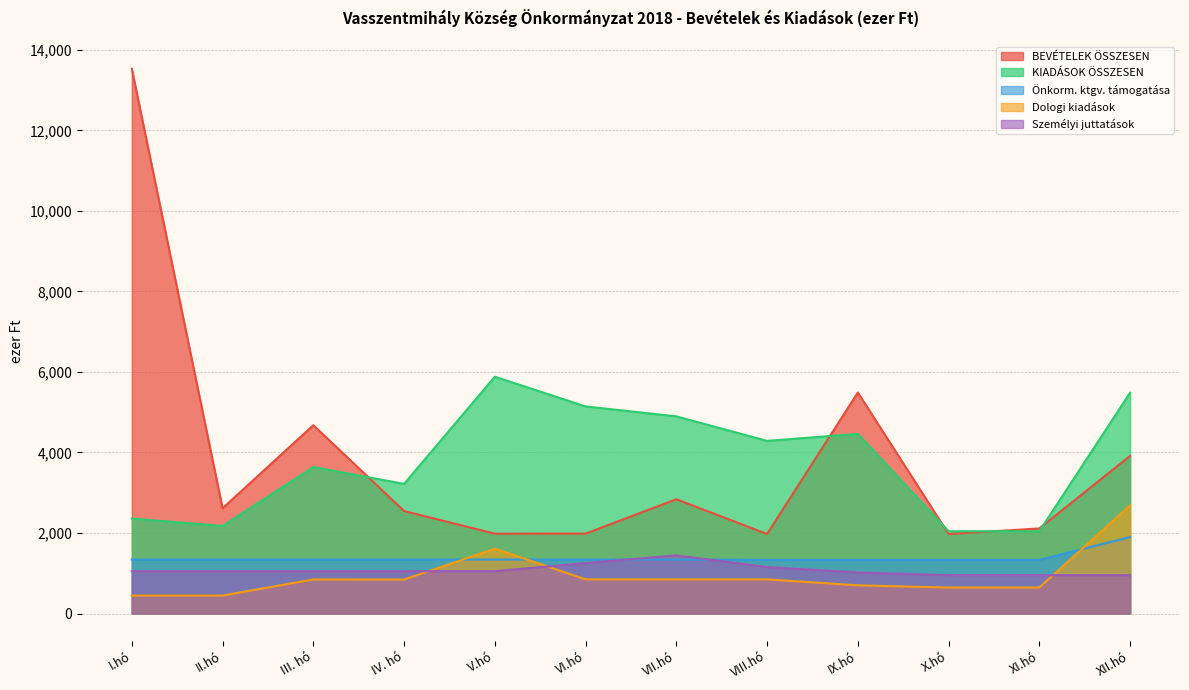

Reading right to left, what are all the values shown in this chart?

BEVÉTELEK ÖSSZESEN: 3915	2113	1975	5489	1975	2838	1985	1984	2545	4677	2614	13530
KIADÁSOK ÖSSZESEN: 5485	2044	2044	4462	4288	4897	5144	5882	3220	3639	2175	2360
Önkorm. ktgv. támogatása: 1900	1332	1332	1332	1332	1340	1342	1341	1341	1341	1341	1341
Dologi kiadások: 2687	646	646	700	849	849	849	1611	844	846	446	446
Személyi juttatások: 953	953	953	1021	1153	1444	1252	1052	1052	1052	1052	1052